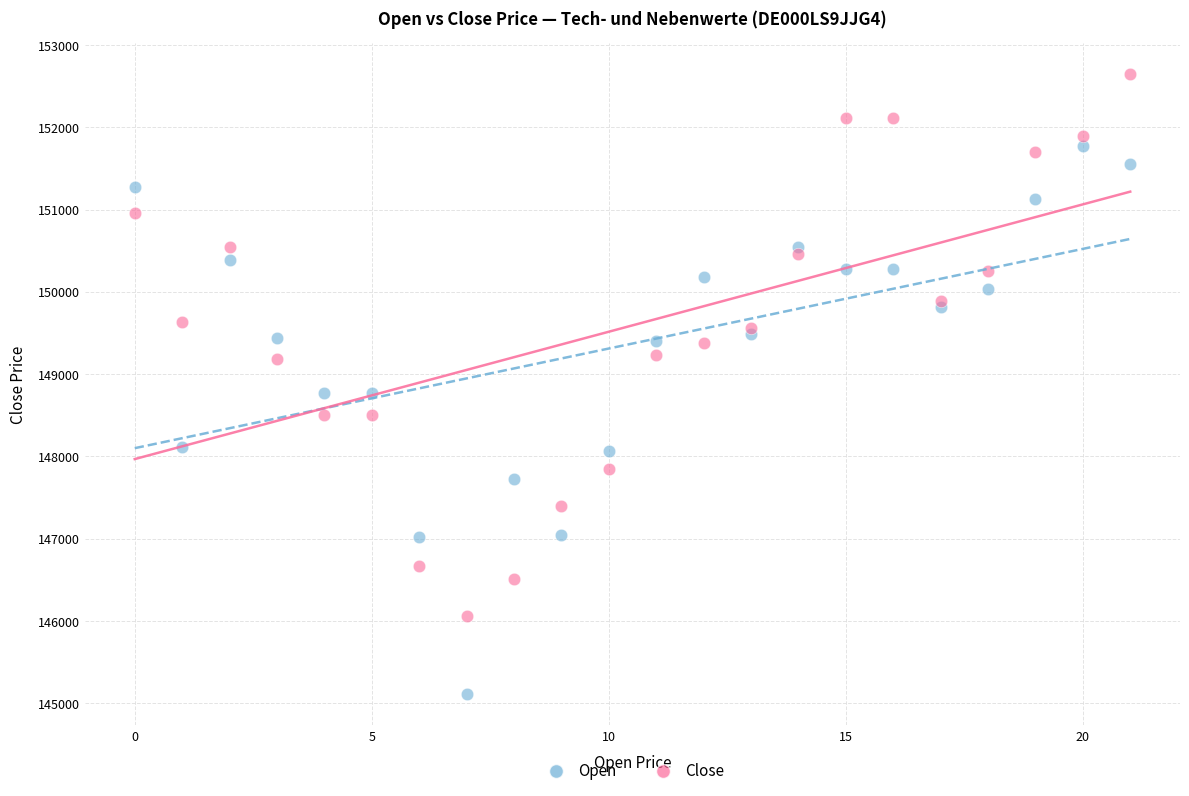

Which series contains the highest Y value?

Close